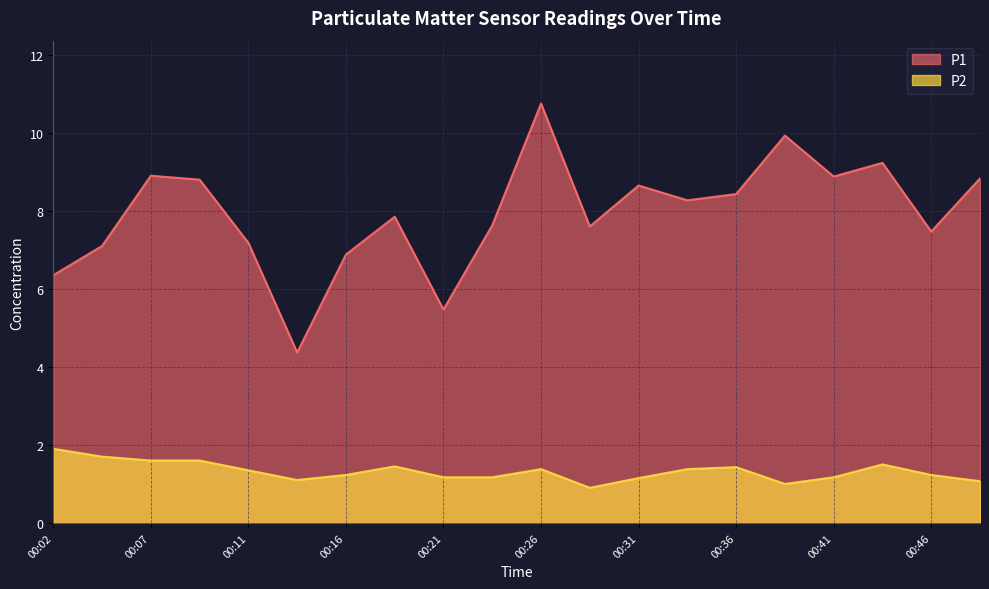

How many interior local peaks does the P2 series have?

4